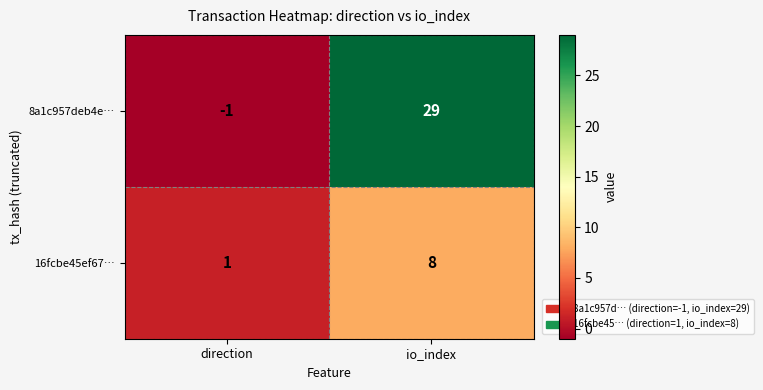

What value does the 8a1c957deb4e… series have at io_index, to the nearest 5?

30